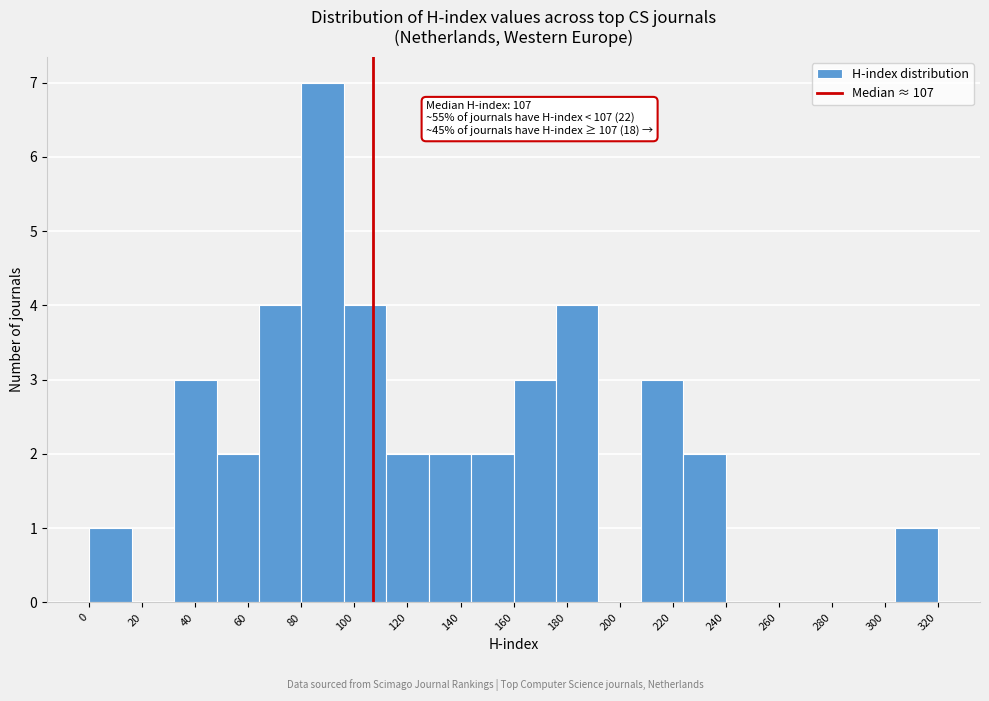

Which range on the x-axis has the tallest bar?

80 to 96